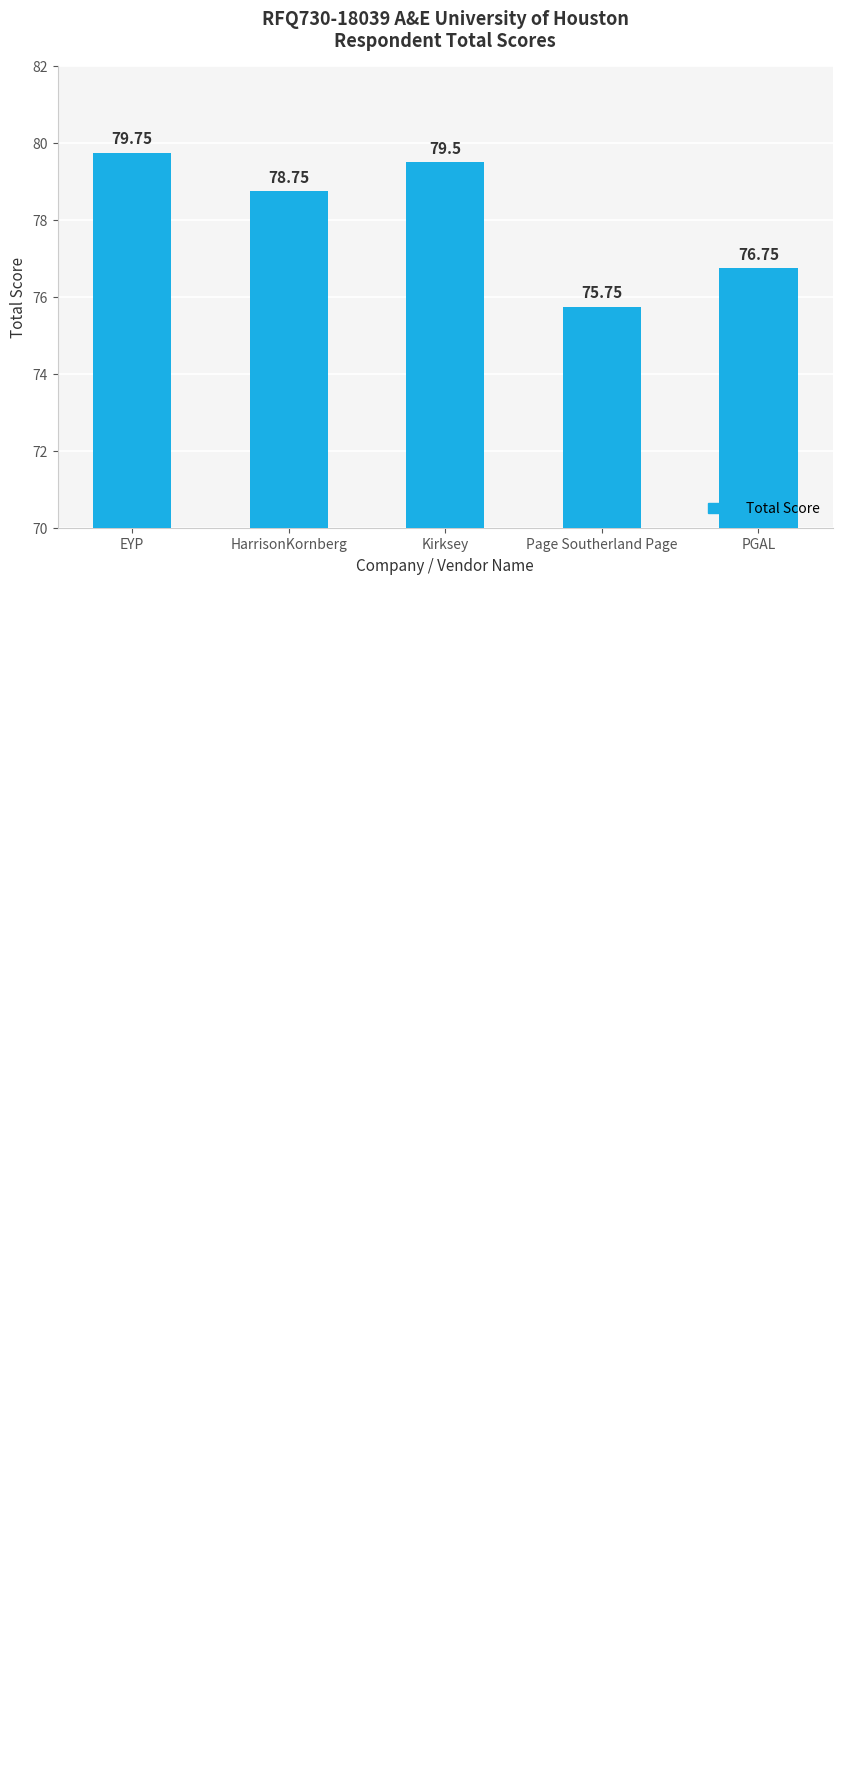

Which category has the highest value across all series?

EYP